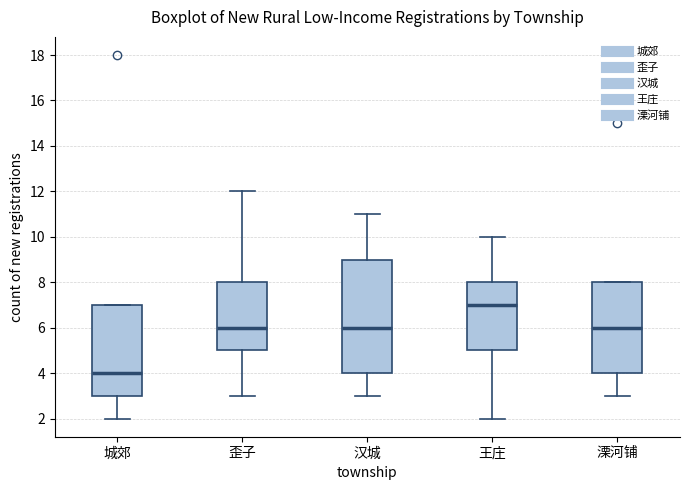

Reading left to right, read every box against the y-axis: the position of its median line, the range the box covers, and the ends of its whiskers. The values are not printed on the chart, so give them approximately, as read against the axis.

城郊: median 4, box 3 to 7, whiskers 2 to 7
歪子: median 6, box 5 to 8, whiskers 3 to 12
汉城: median 6, box 4 to 9, whiskers 3 to 11
王庄: median 7, box 5 to 8, whiskers 2 to 10
溧河铺: median 6, box 4 to 8, whiskers 3 to 8